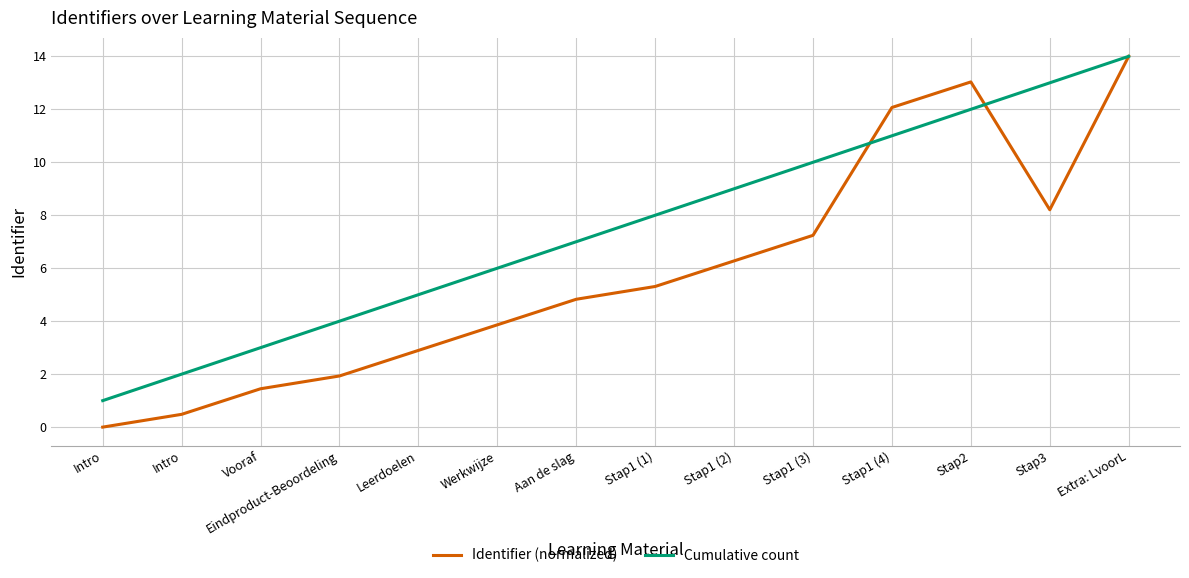

Which series changed the most between Werkwijze and Stap3?

Cumulative count